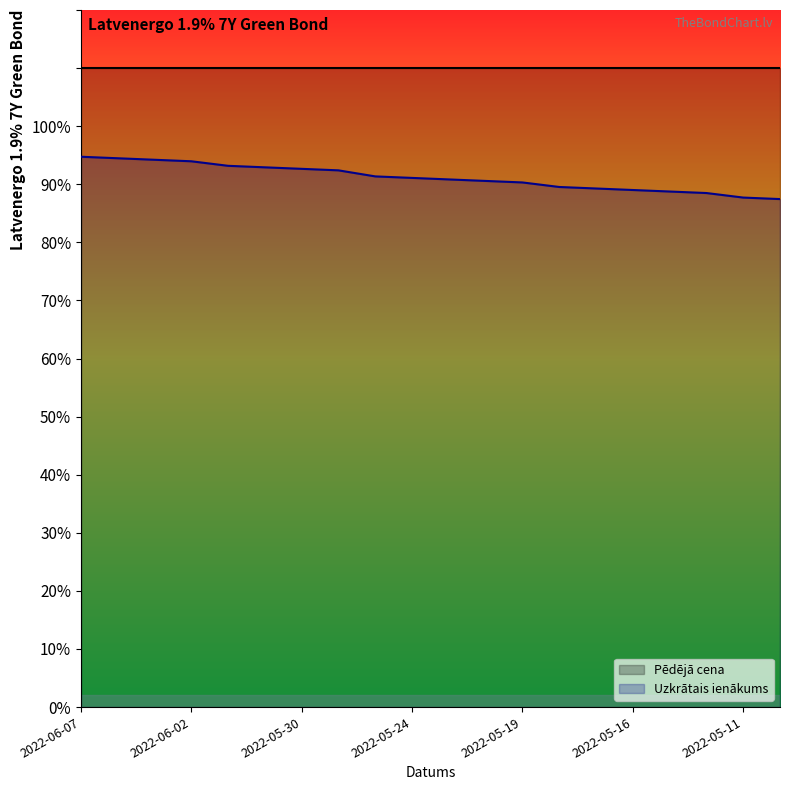

How many lines are shown in the chart?

2